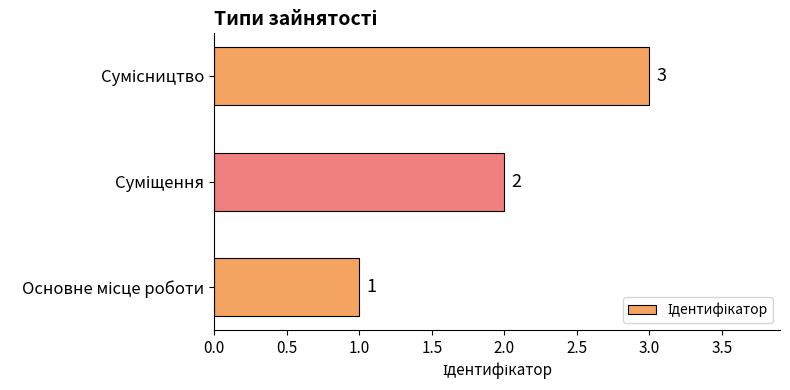

What is the maximum value shown in the chart?

3